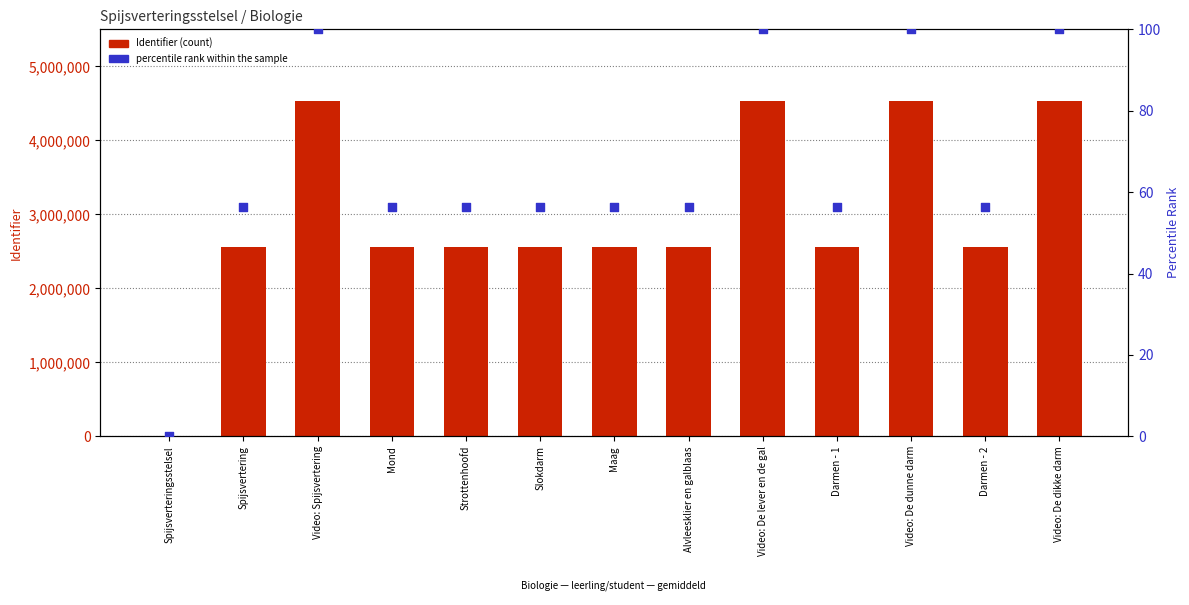

What are all the series names shown in the legend?

Identifier (count), percentile rank within the sample